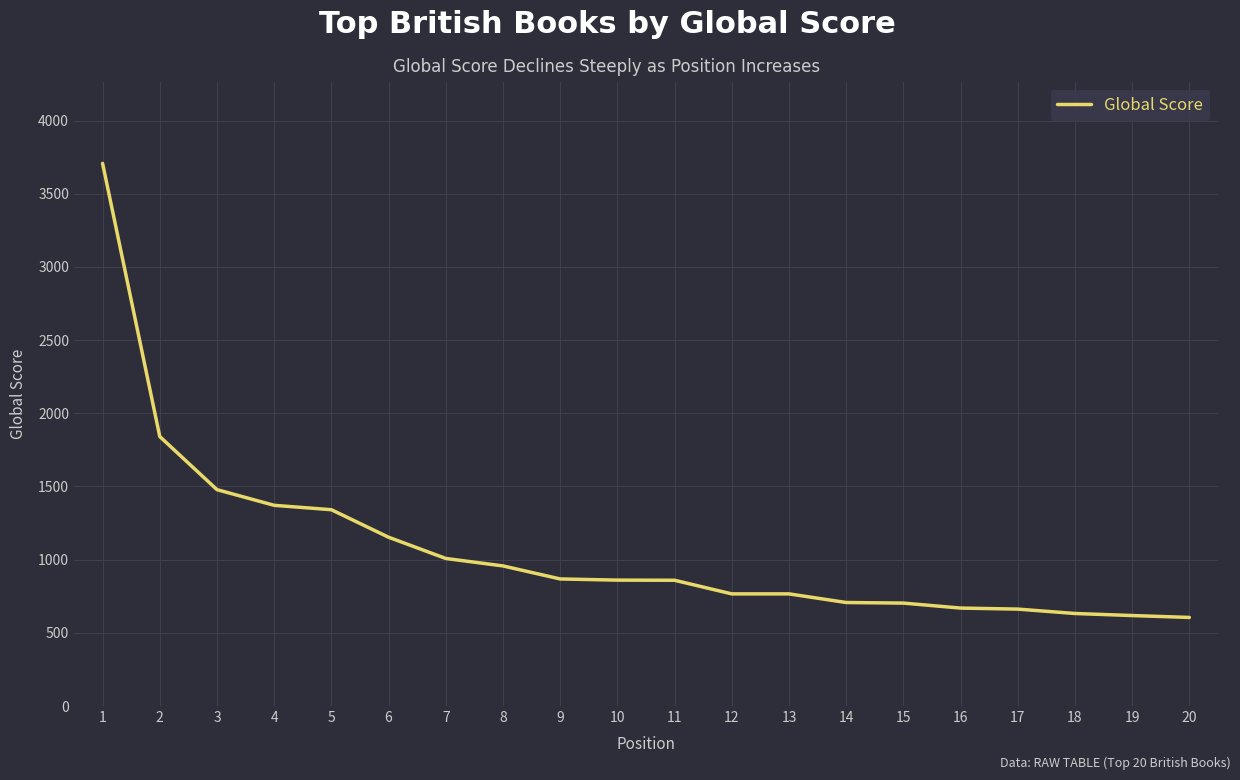

Does the chart display data point markers on the line(s)?

No